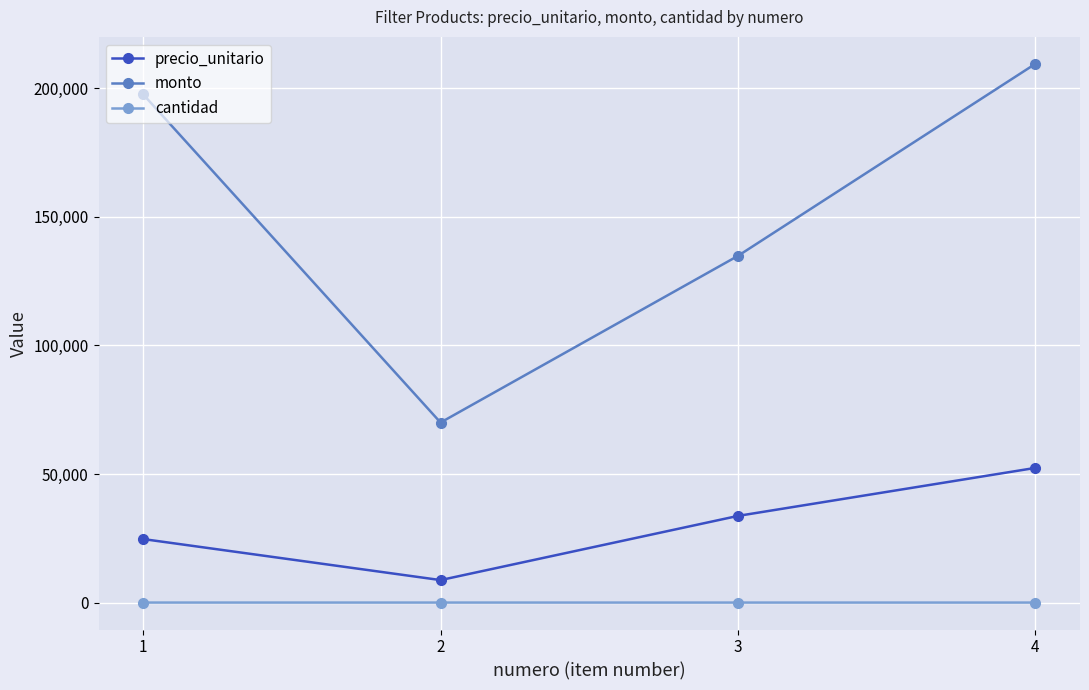

At which category is the sum across all series the highest?

4